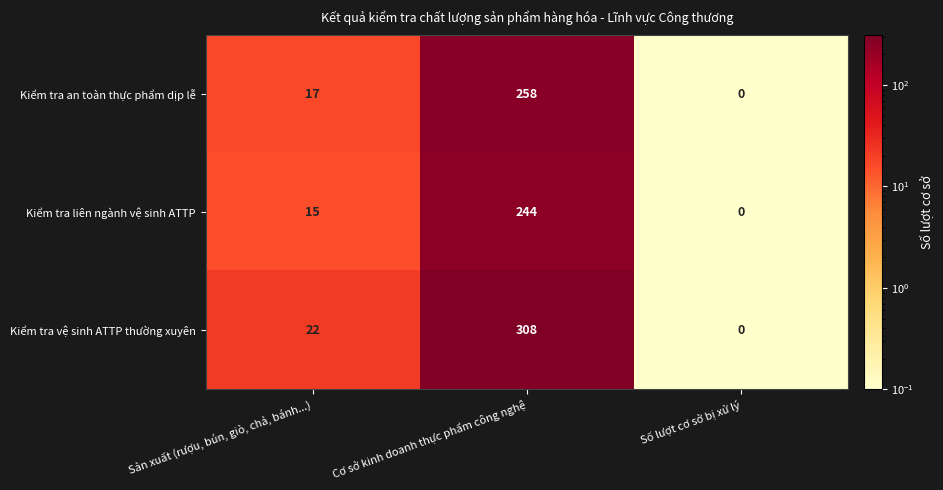

What value does the Kiểm tra liên ngành vệ sinh ATTP series have at Cơ sở kinh doanh thực phẩm công nghệ, to the nearest 50?

250